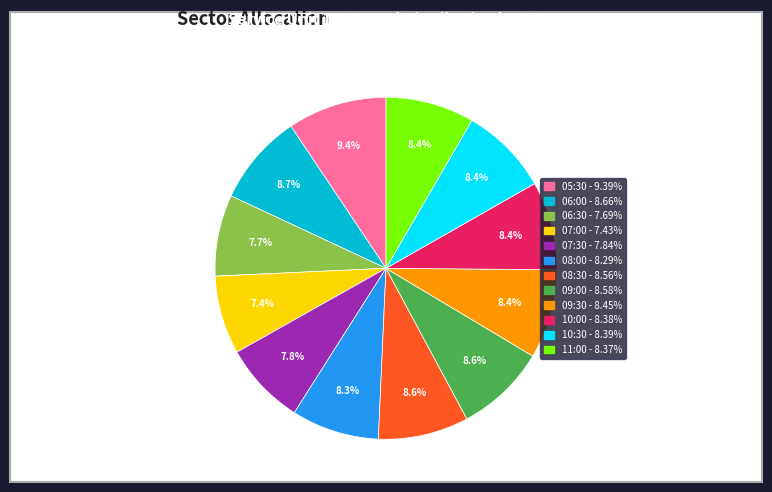

Is 08:30 the majority of the pie?

No